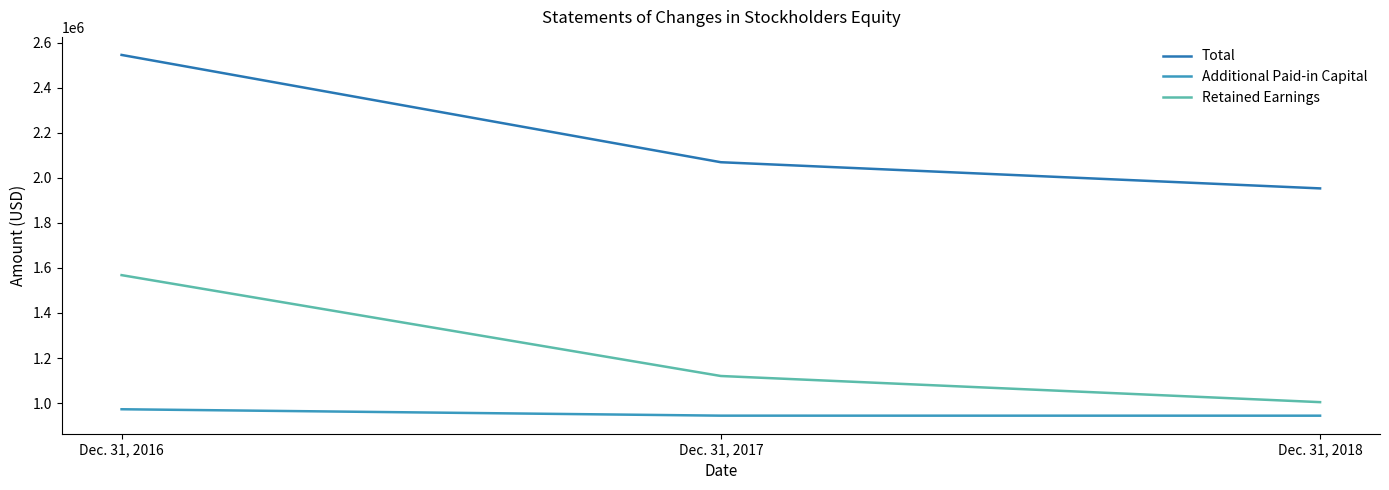

How many series are shown in this chart?

3